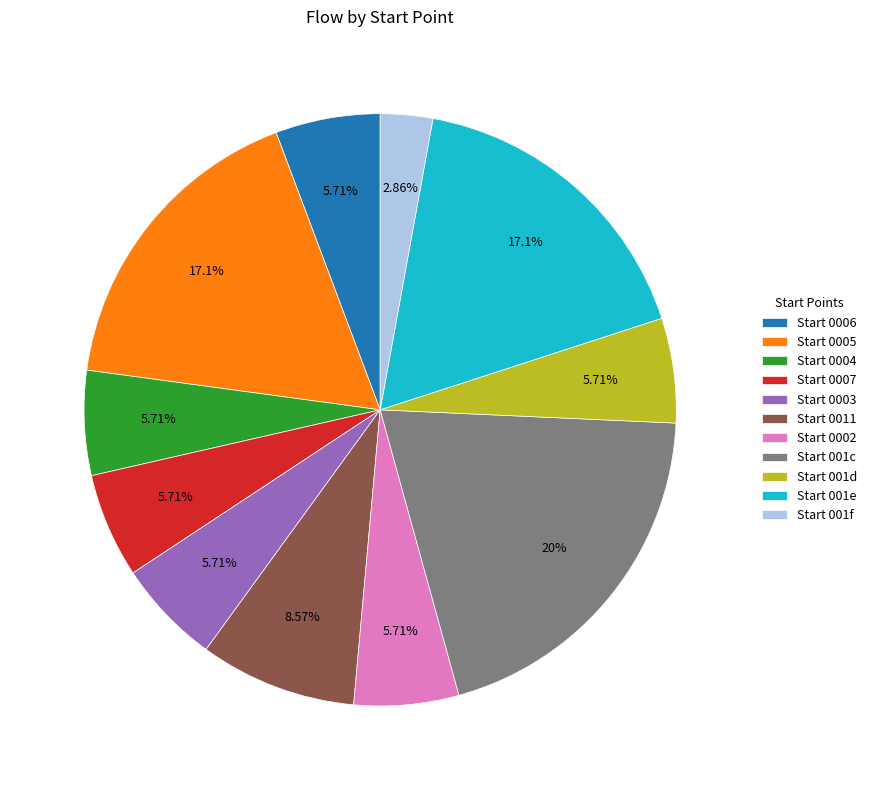

Is Start 0004 the majority of the pie?

No